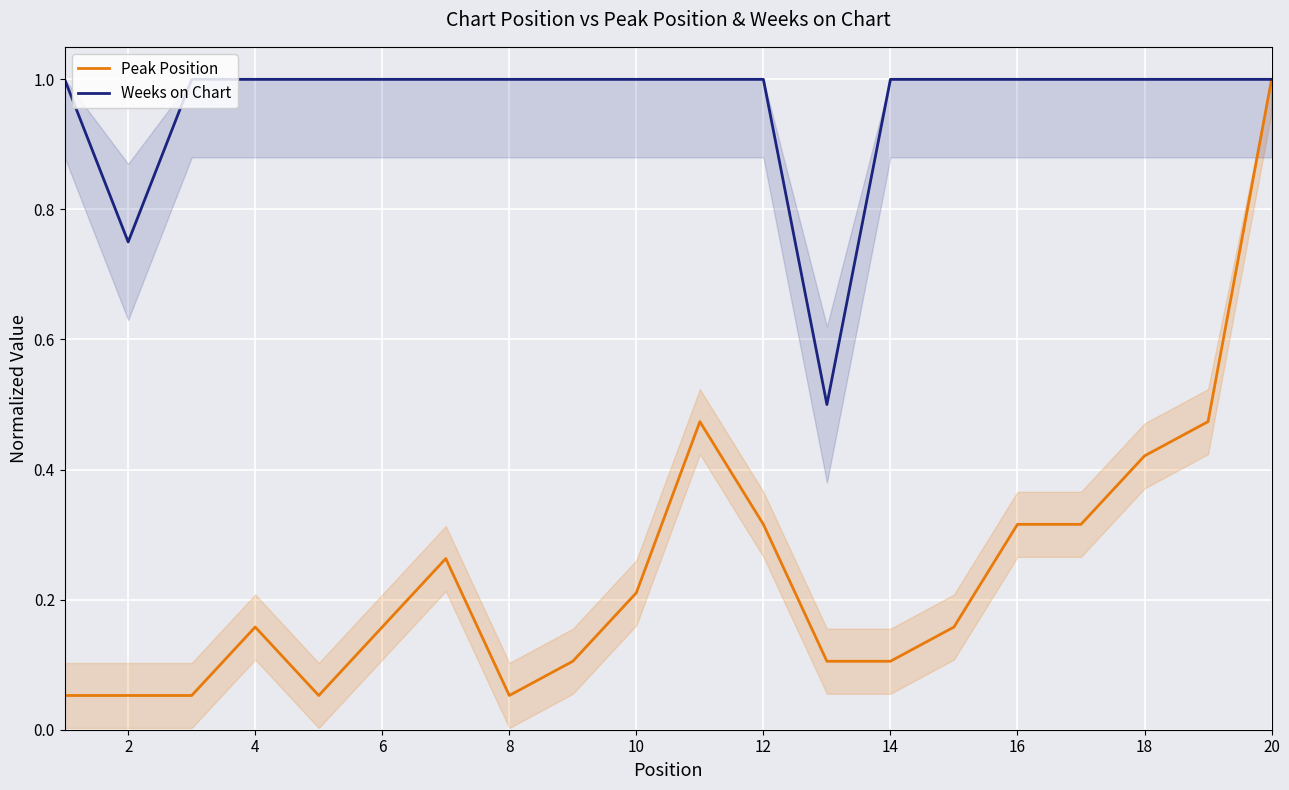

What is the maximum value for Peak Position?

1.0